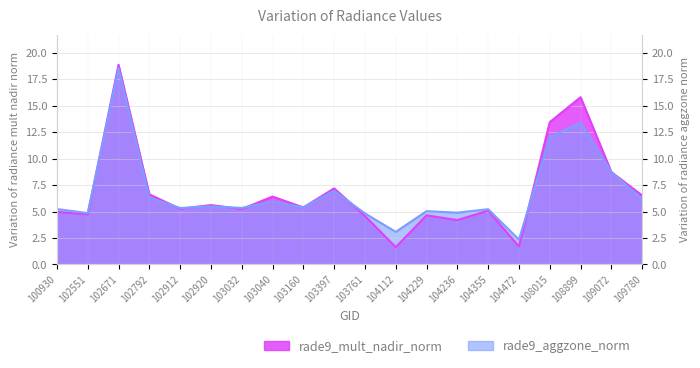

At how many categories does at least one series exceed 7?

5